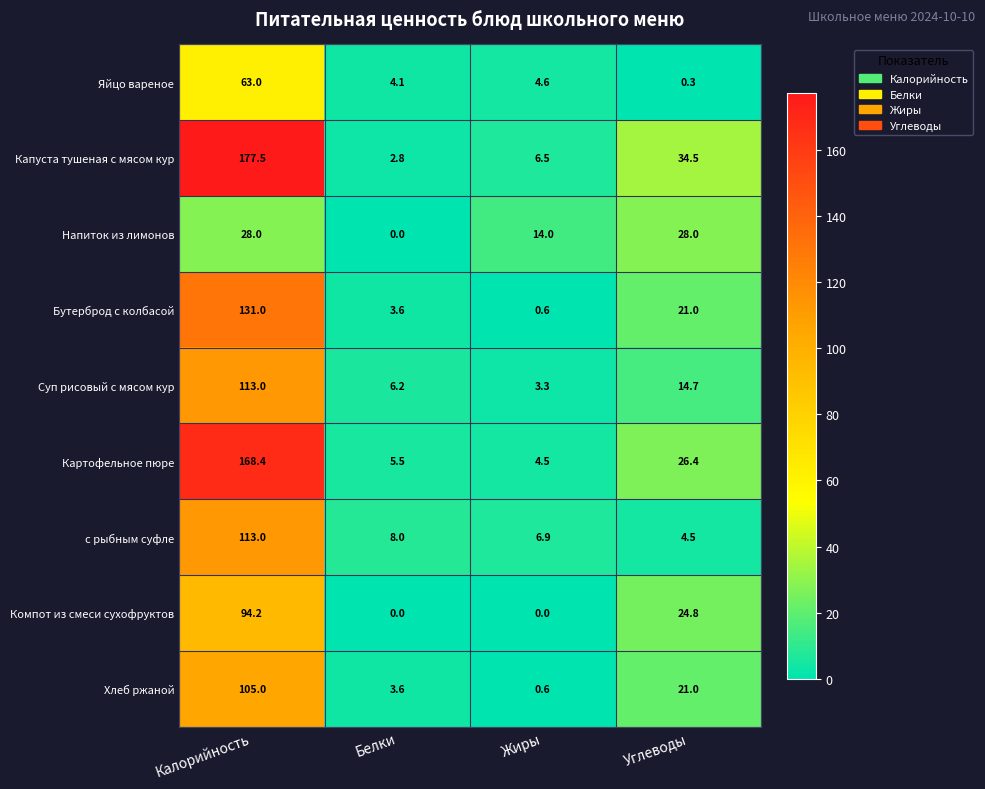

Which series changed the most between Белки and Жиры?

Напиток из лимонов